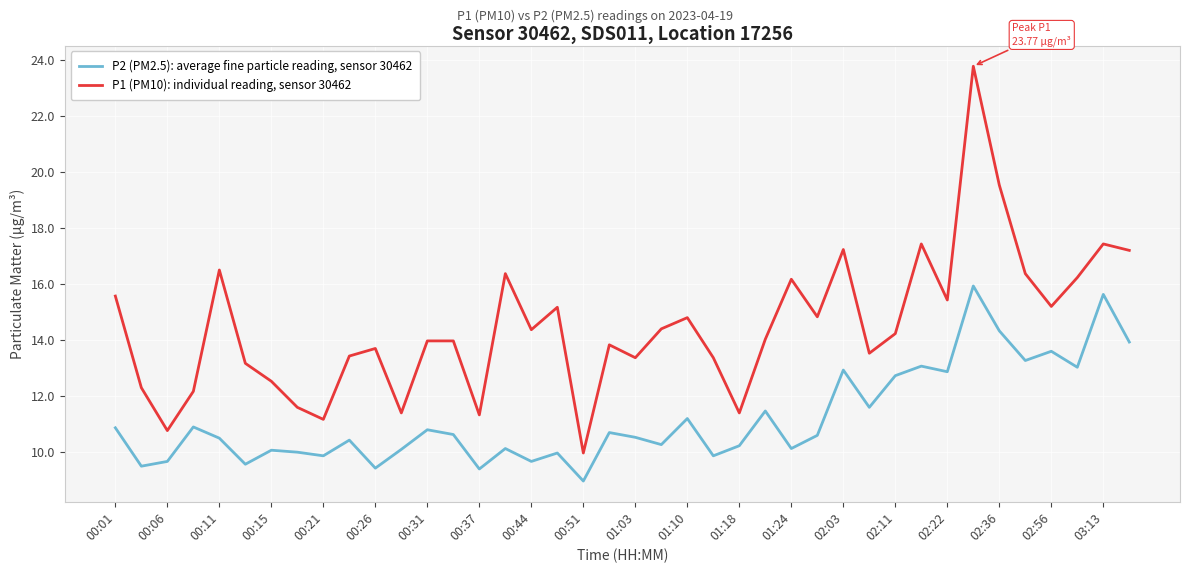

True or false: P1 (PM10): individual reading, sensor 30462 and P2 (PM2.5): average fine particle reading, sensor 30462 cross at least once.

False